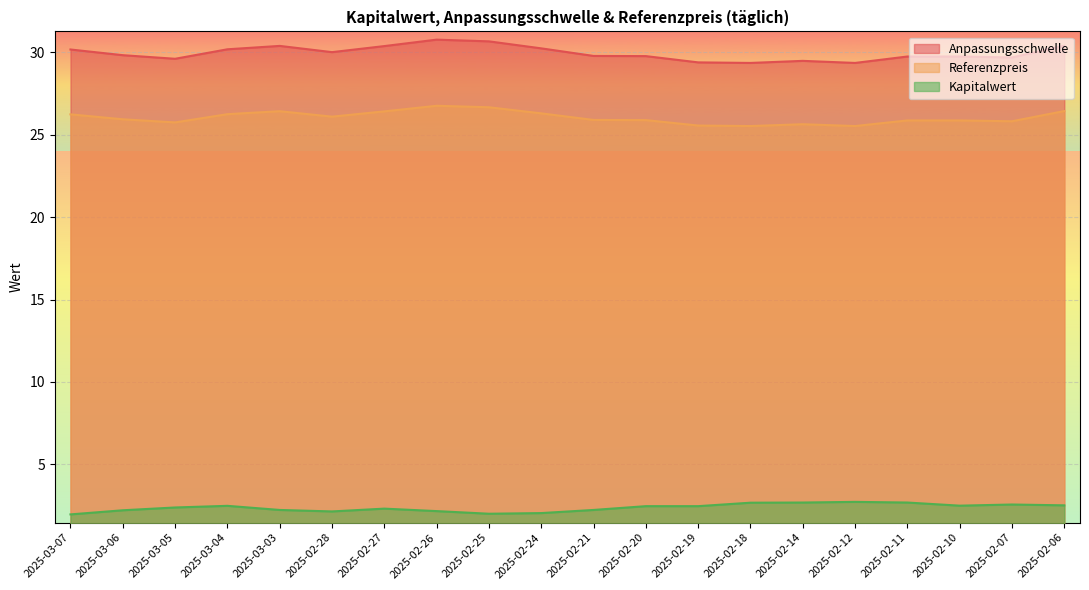

What is the approximate value of Kapitalwert at 2025-02-18?

2.7